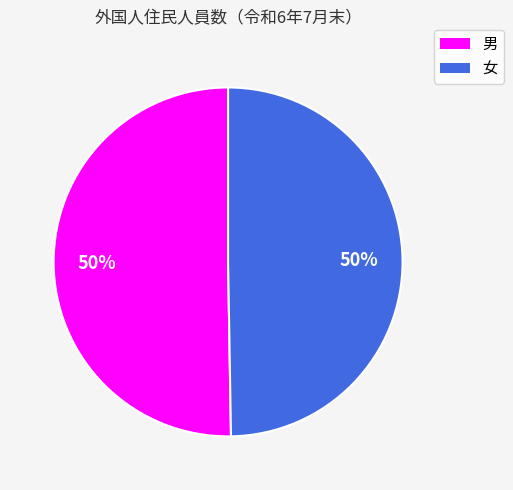

What is the ratio of the value at 女 to the value at 男?

1.0